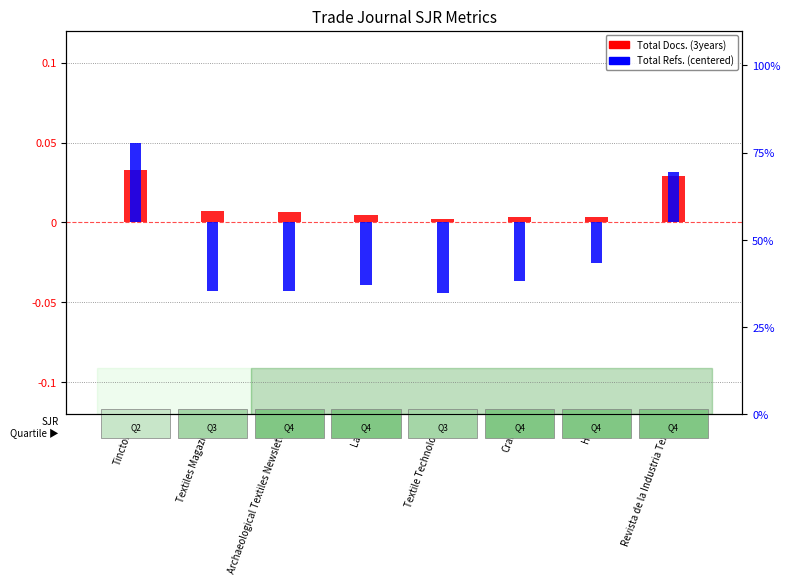

How many values in Total Refs. (centered) are below zero?

6